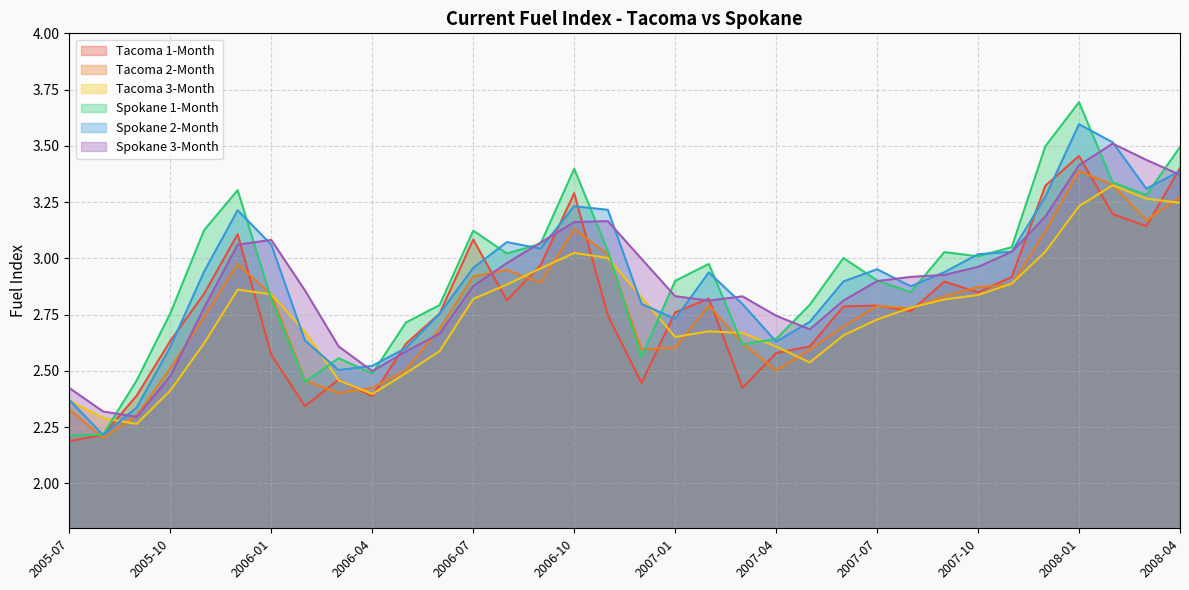

How many times do Spokane 1-Month and Tacoma 2-Month cross each other?

7